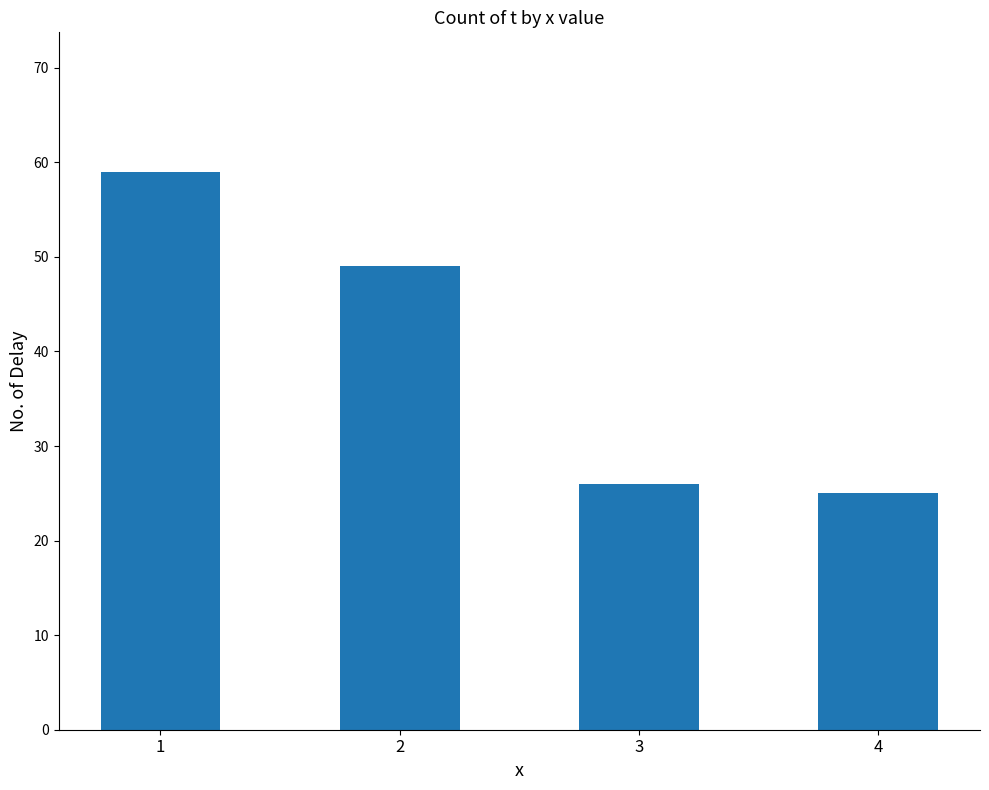

Are the bars horizontal?

No